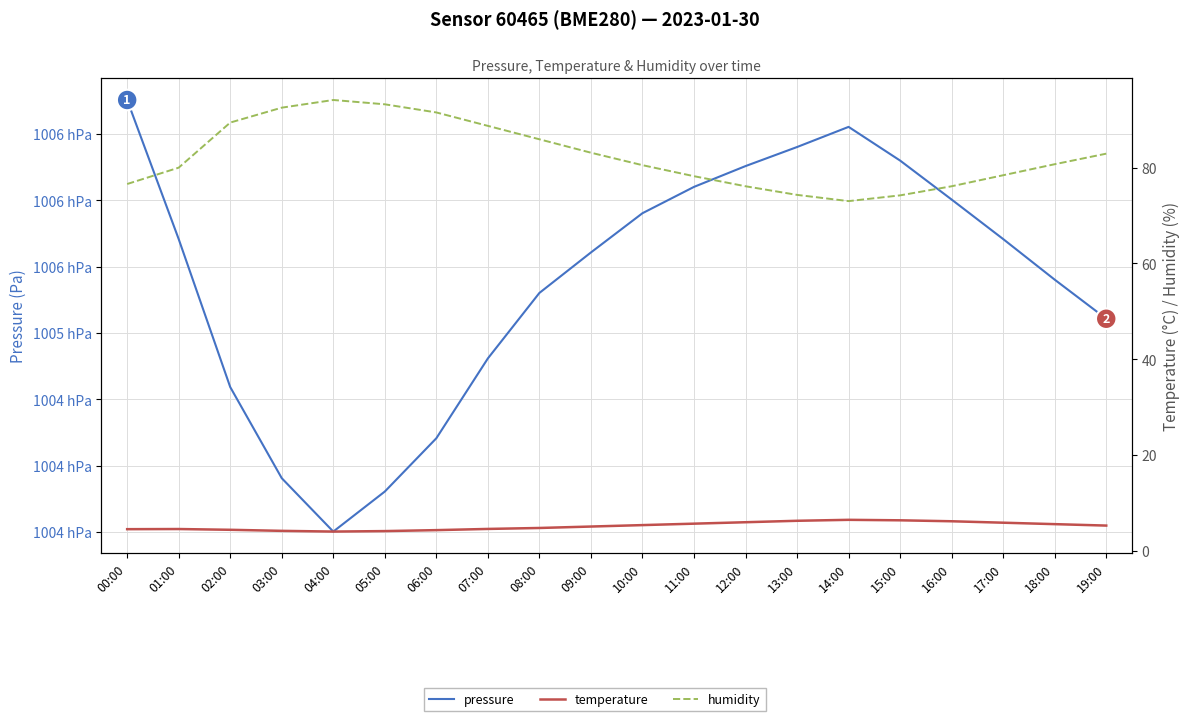

Reading left to right, extract all data points from this chart.

pressure: 100675.7	100570.8	100459.2	100390.5	100350.2	100380.4	100420.6	100480.8	100530.2	100560.8	100590.3	100610.2	100625.9	100640.2	100655.4	100630.0	100600.6	100570.8	100540.2	100510.8
temperature: 4.5	4.6	4.4	4.2	4.0	4.2	4.3	4.6	4.8	5.1	5.4	5.7	6.0	6.3	6.5	6.4	6.2	5.9	5.6	5.3
humidity: 76.6	80.0	89.4	92.5	94.1	93.2	91.5	88.7	85.9	83.1	80.5	78.2	76.1	74.3	73.0	74.2	76.1	78.4	80.7	82.9